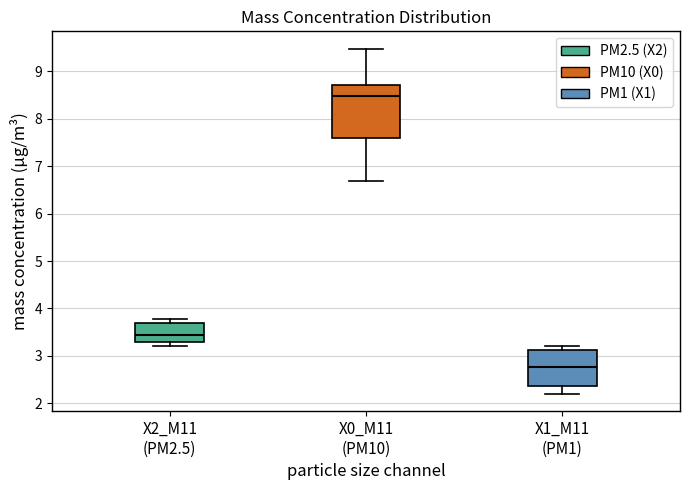

Where is the upper edge of the box for X1_M11 (PM1) on the y-axis? The values are not printed on the chart, so give them approximately, as read against the axis.

3.1